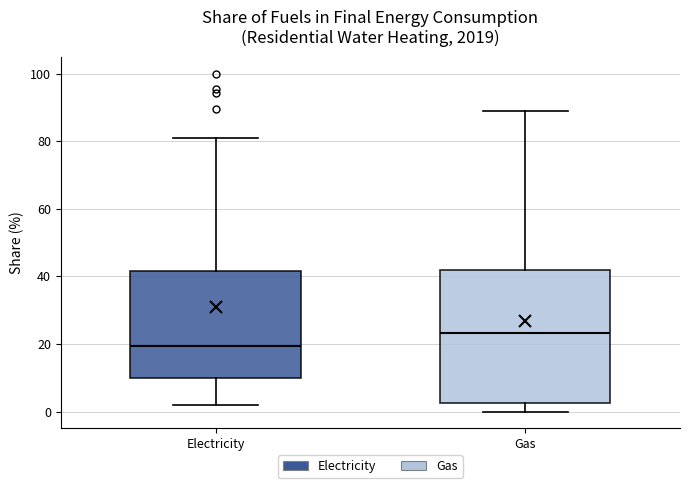

Which box's median line is the lowest?

Electricity